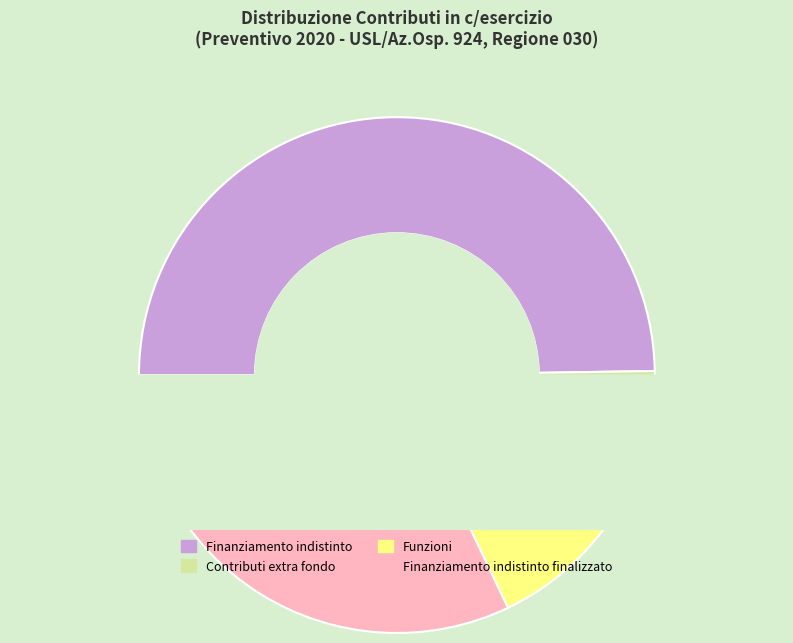

Count the number of slices in the pie.

4